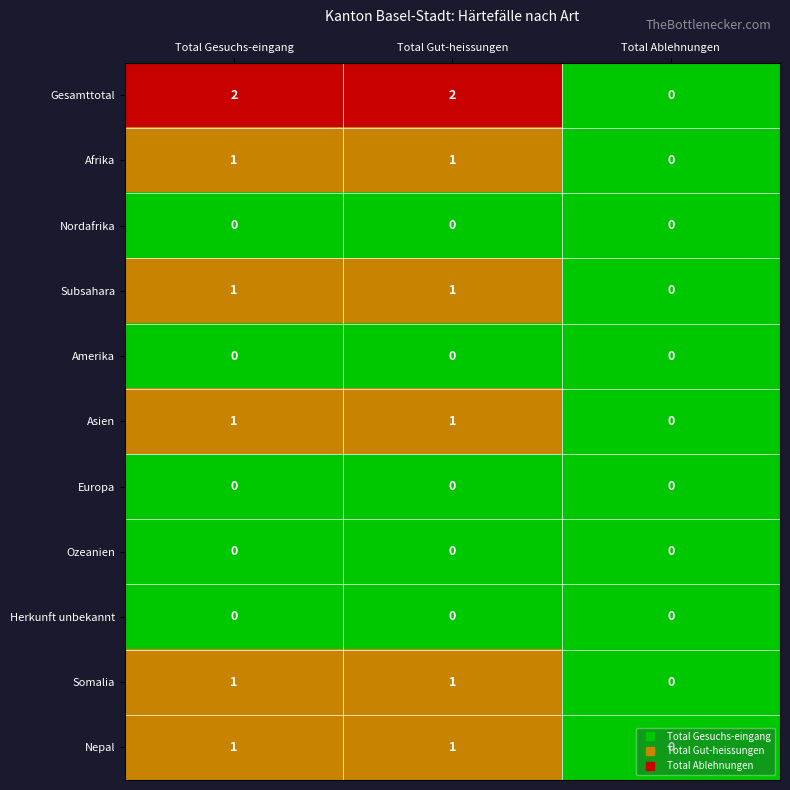

The value of Gesamttotal at Total Ablehnungen is 0. True or false?

True